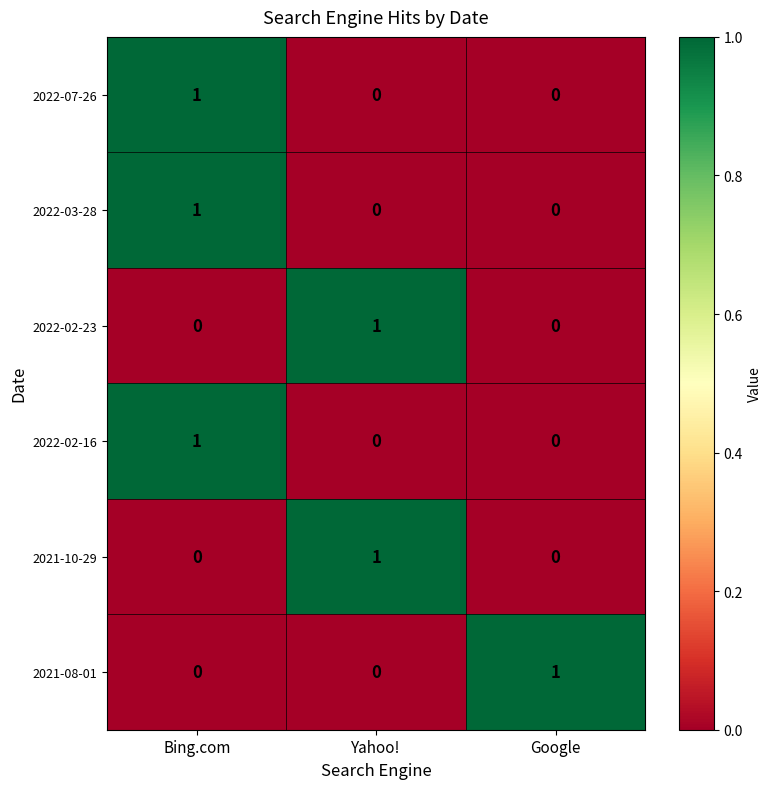

At how many categories does at least one series exceed 0?

3